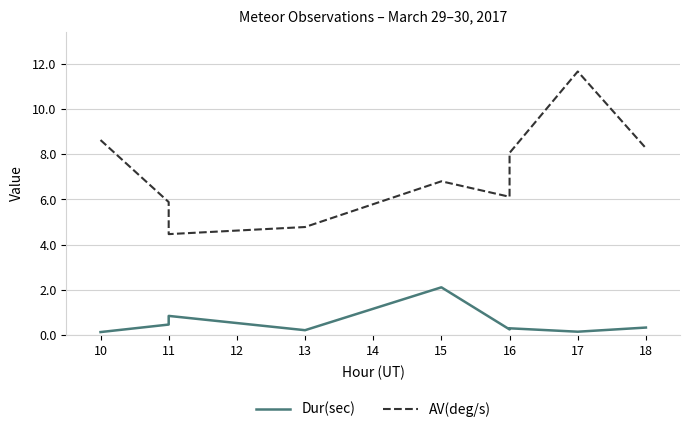

Which has a higher value, 15 or 16?

15